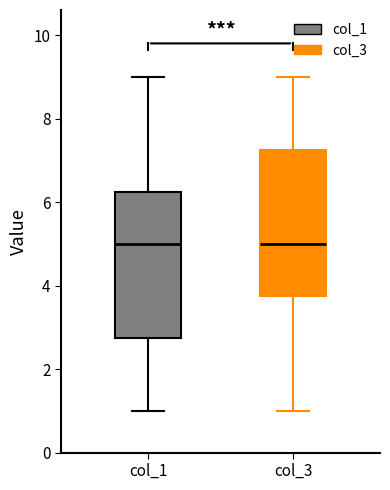

Where is the upper edge of the box for col_3 on the y-axis? The values are not printed on the chart, so give them approximately, as read against the axis.

7.2